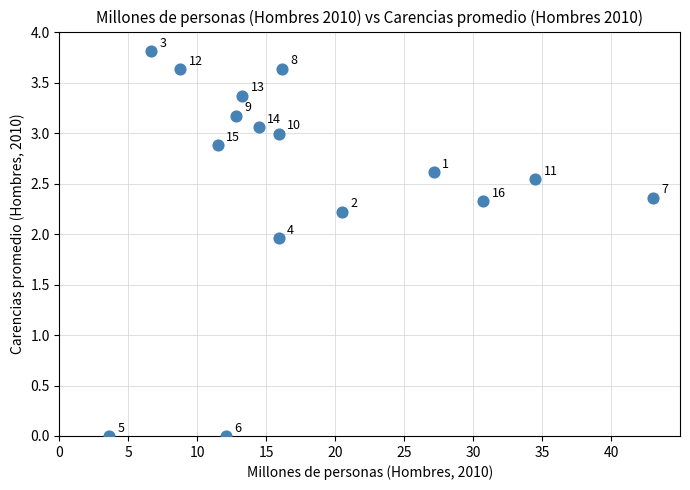

What Y value in the scatter plot is closest to 1?

2.0